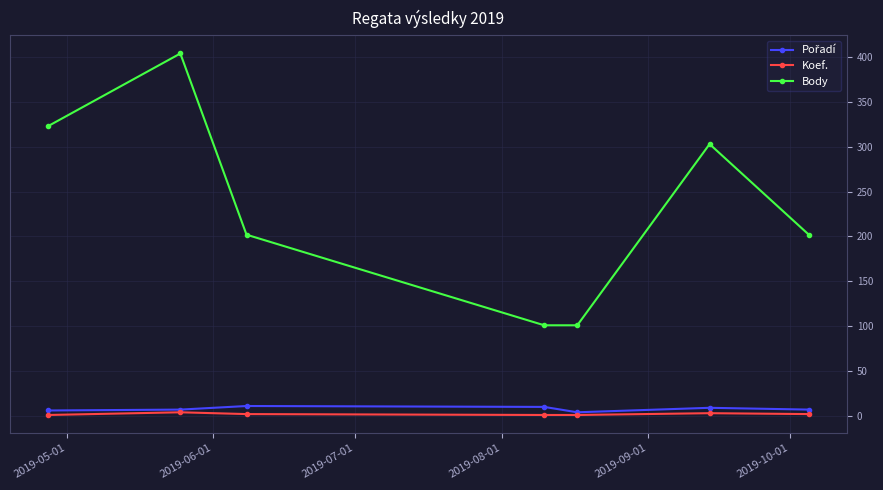

How many interior local peaks does the Body series have?

2